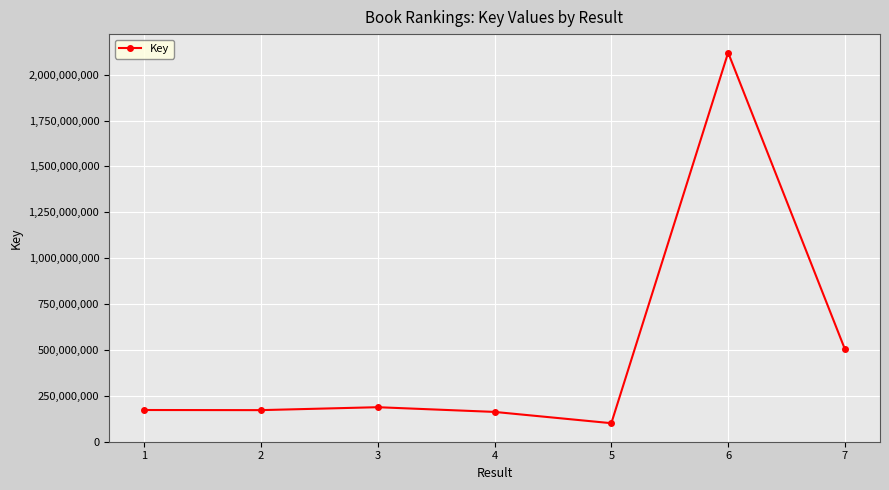

Is it true that the value at 4 is 161975879?

True